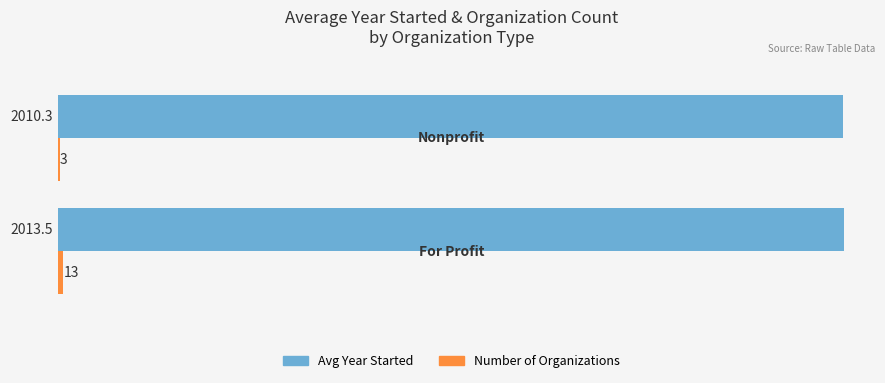

What is the maximum value shown in the chart?

2013.5